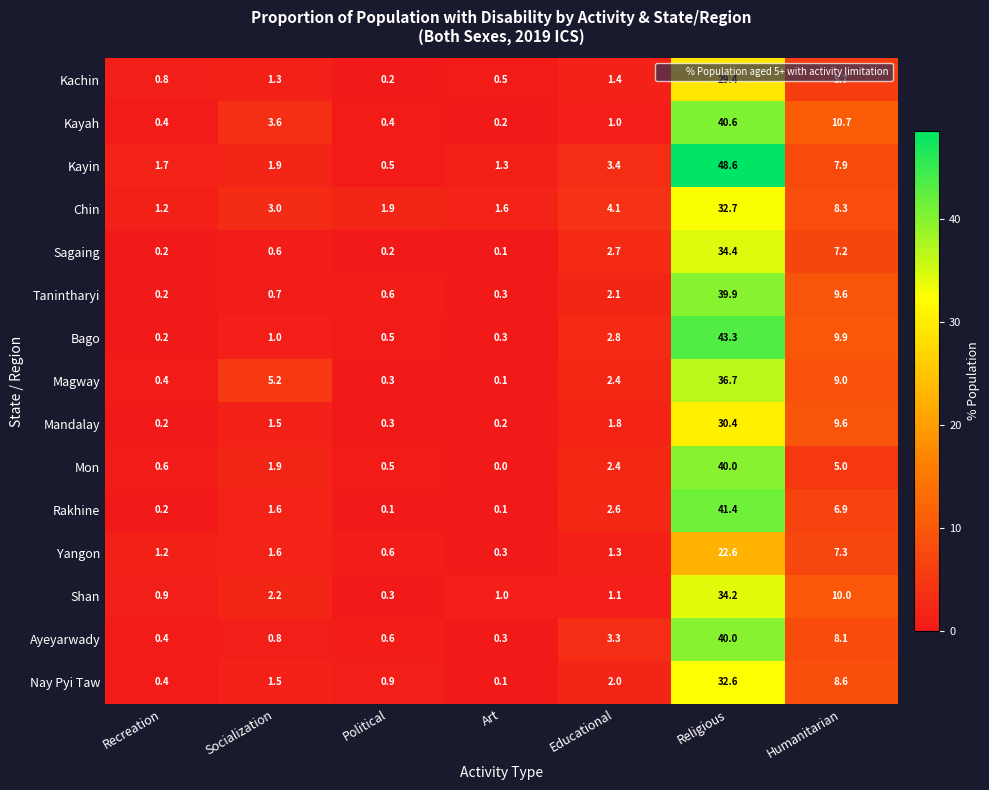

Is it true that Magway equals 0.3 at Political?

True